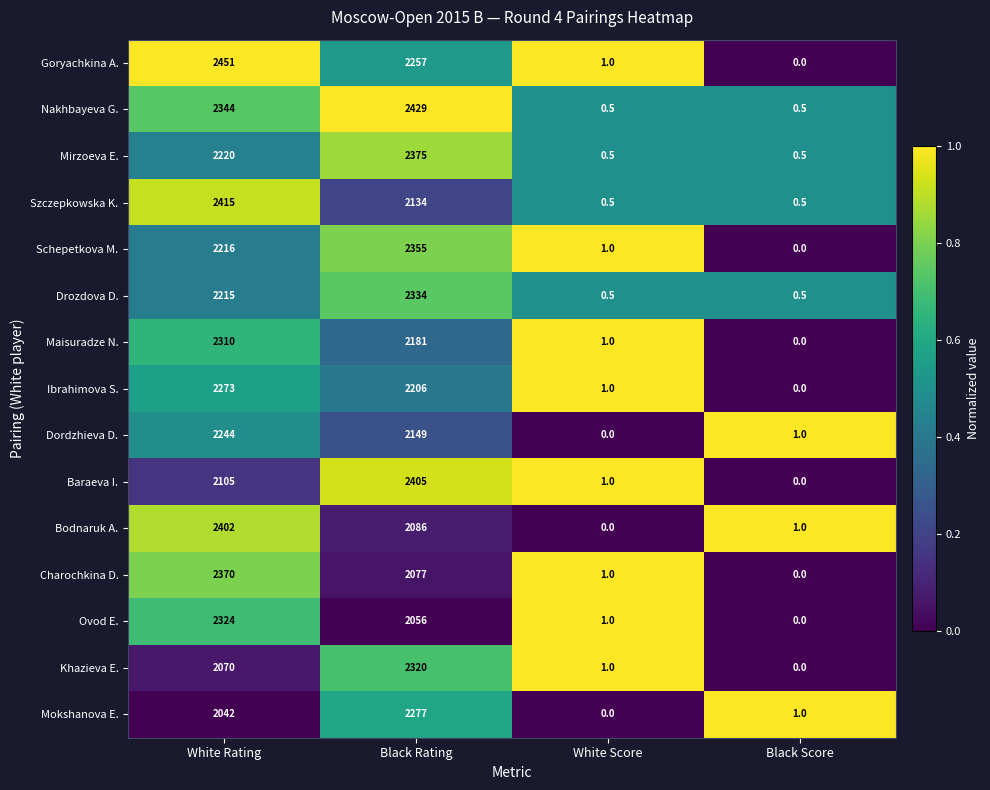

Rank the series at Black Rating from highest to lowest value.

Nakhbayeva G., Baraeva I., Mirzoeva E., Schepetkova M., Drozdova D., Khazieva E., Mokshanova E., Goryachkina A., Ibrahimova S., Maisuradze N., Dordzhieva D., Szczepkowska K., Bodnaruk A., Charochkina D., Ovod E.